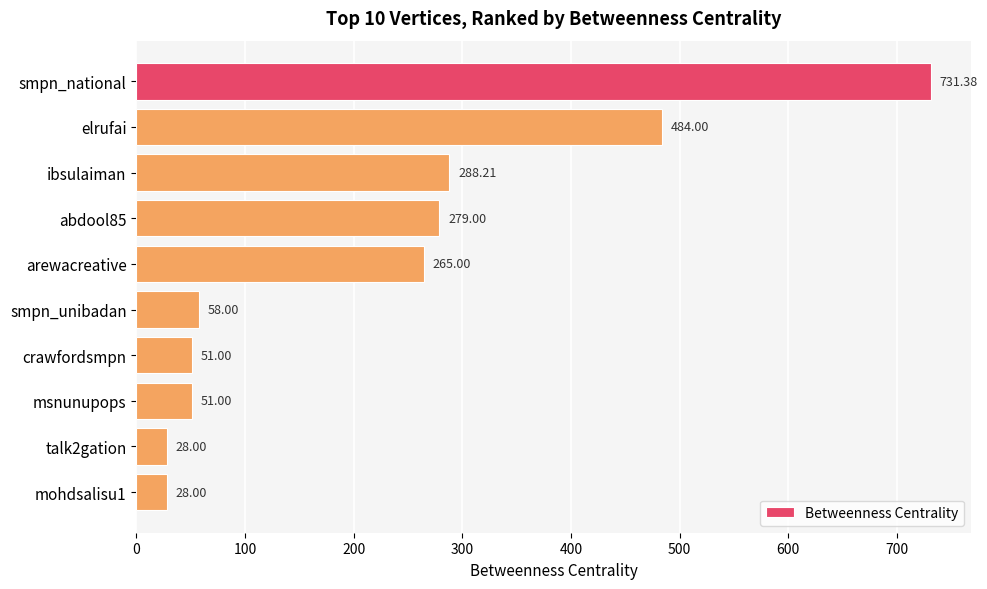

What is the label of the 6th bar from the top?

smpn_unibadan